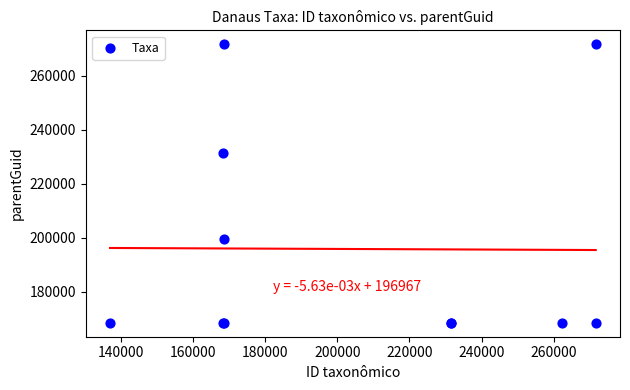

What Y value in the scatter plot is closest to 220048?

231433